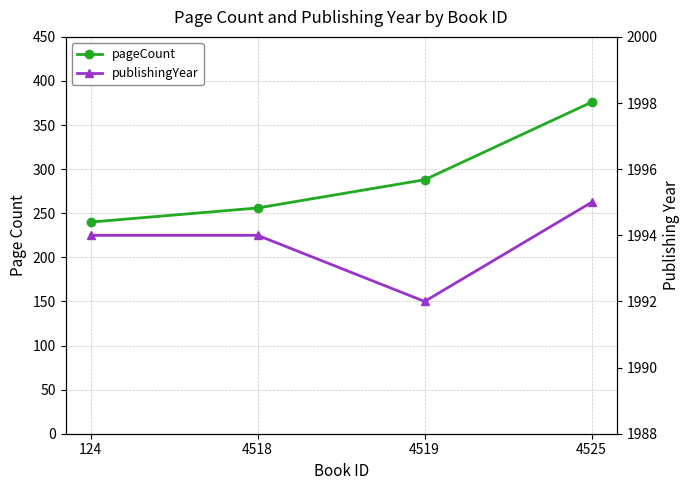

Which has a higher value, 4519 or 124?

4519